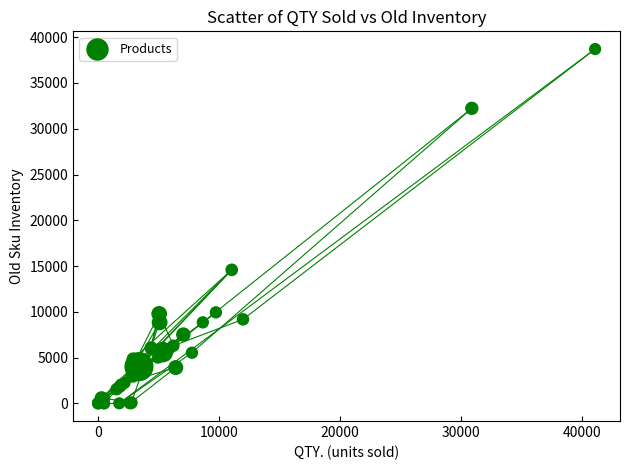

What Y value in the scatter plot is closest to 19354?

14584